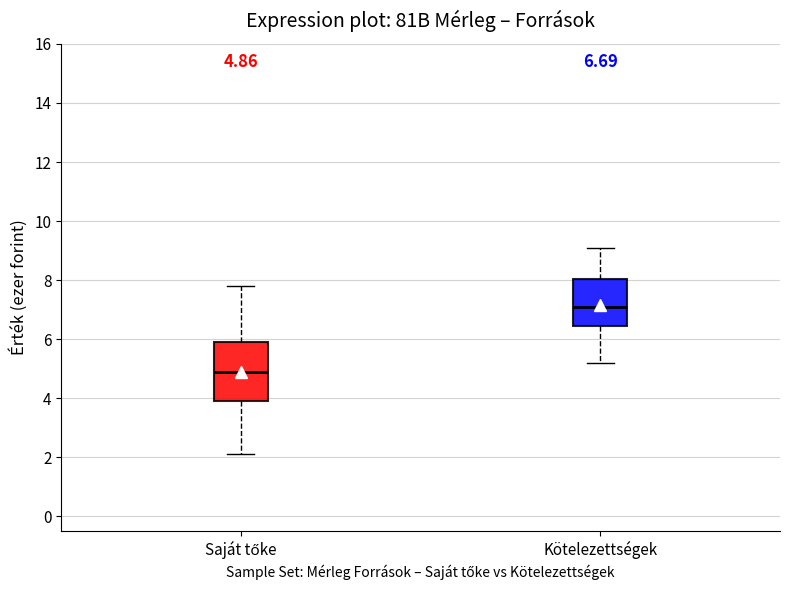

Which box's median line is the highest?

Kötelezettségek